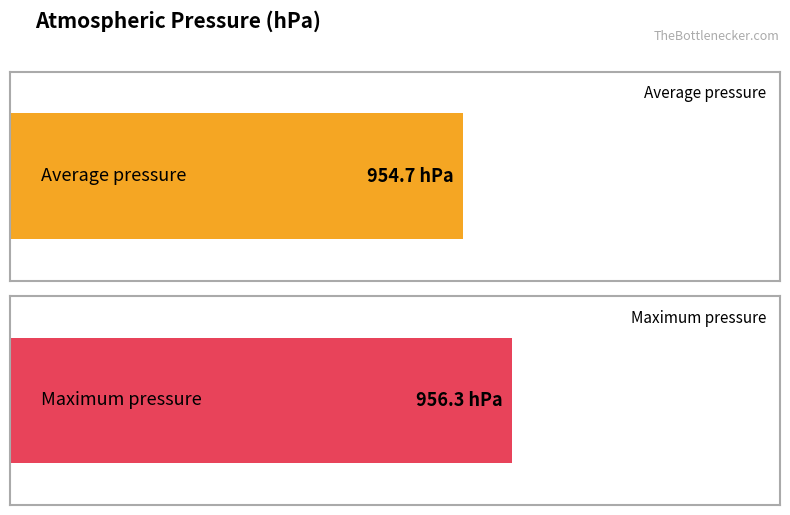

Which series has the widest spread of values?

Average pressure